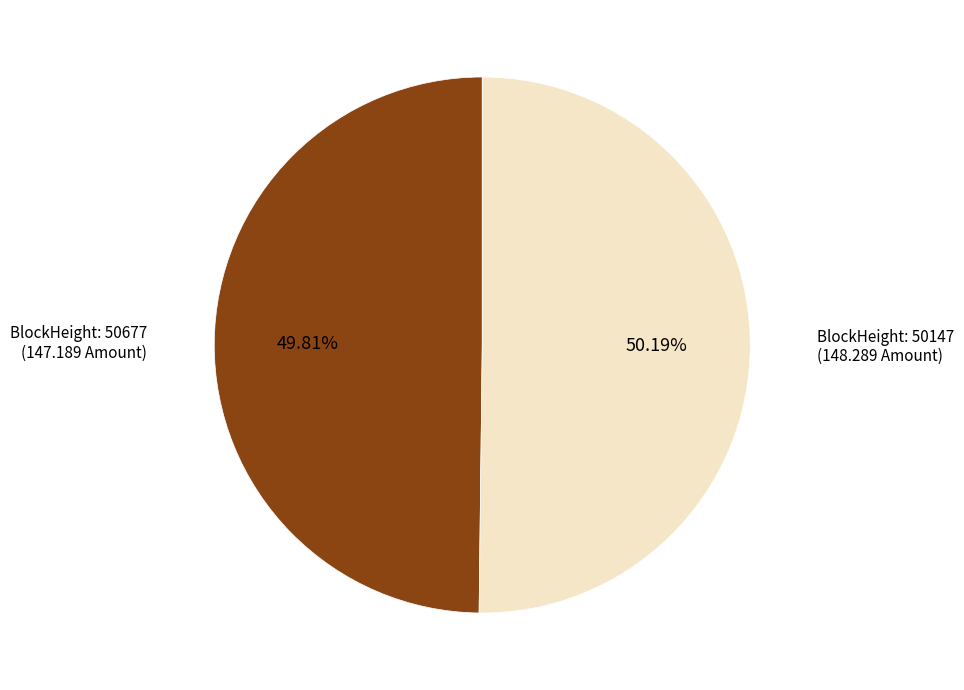

Is there a majority slice in this chart?

Yes